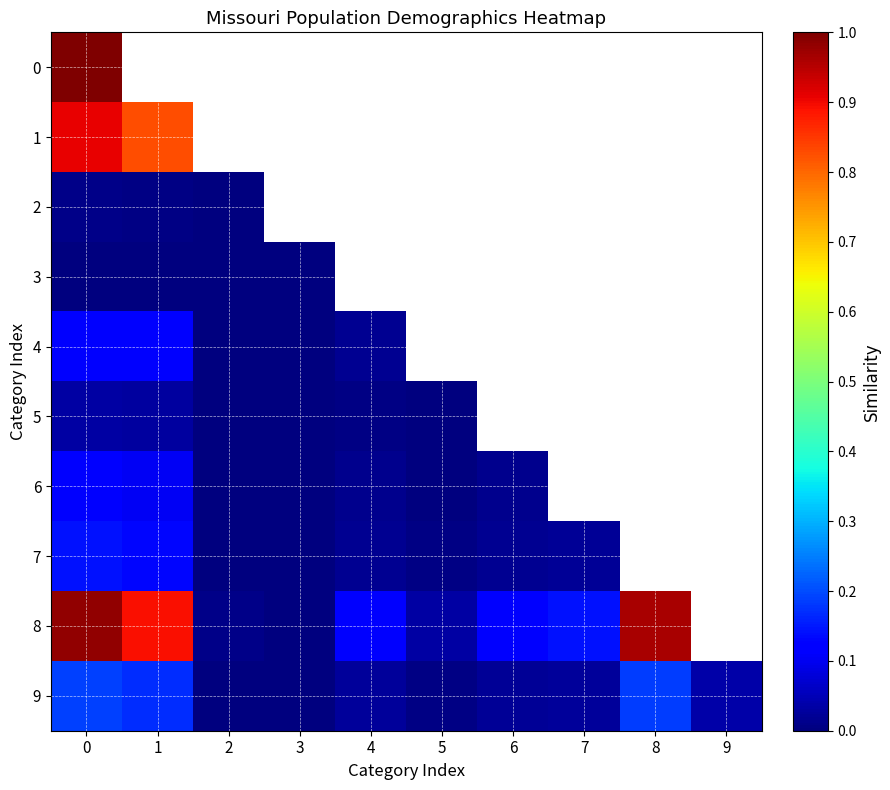

How many distinct data groups are displayed?

10